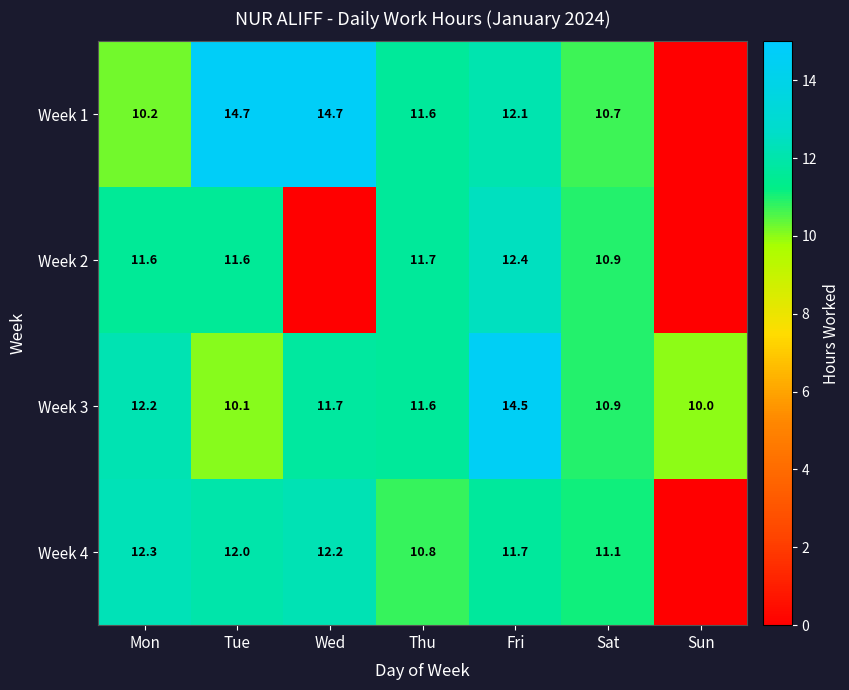

Is the value of Week 2 at Sat greater than the value of Week 4 at Wed?

No